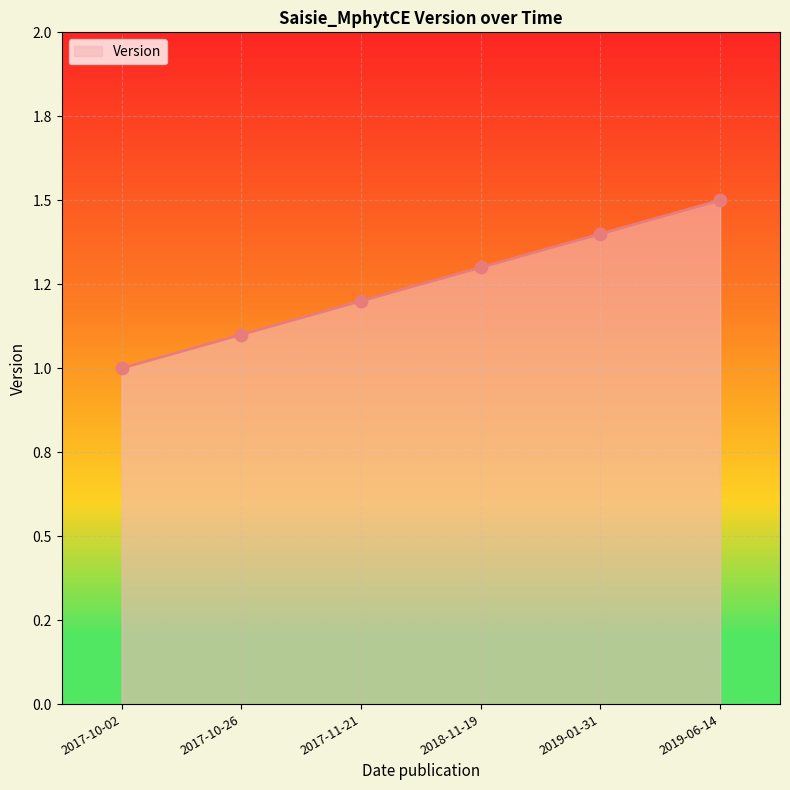

Between 2019-01-31 and 2017-10-02, which is larger?

2019-01-31